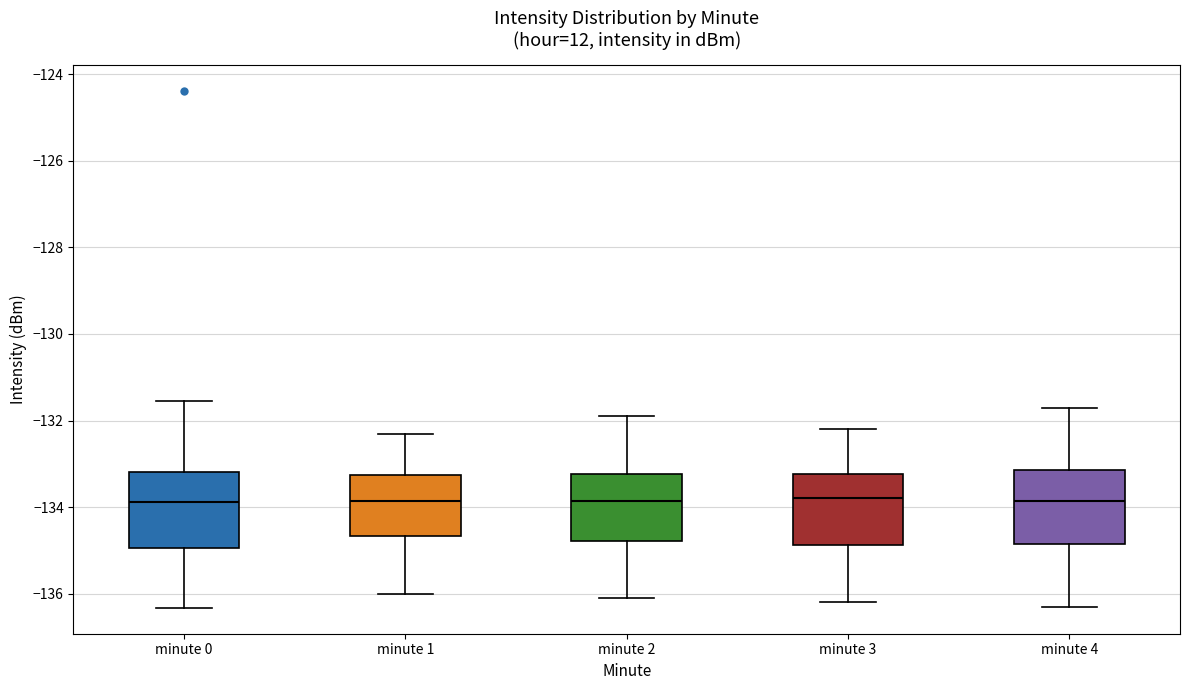

Reading left to right, transcribe this box plot: for each box, give where its median line is, the range the box spans, and where its two whiskers end, as read against the y-axis. The values are not printed on the chart, so give them approximately, as read against the axis.

minute 0: median -133.8, box -135.0 to -133.2, whiskers -136.4 to -131.6
minute 1: median -133.8, box -134.6 to -133.2, whiskers -136.0 to -132.4
minute 2: median -133.8, box -134.8 to -133.2, whiskers -136.0 to -131.8
minute 3: median -133.8, box -134.8 to -133.2, whiskers -136.2 to -132.2
minute 4: median -133.8, box -134.8 to -133.2, whiskers -136.2 to -131.6